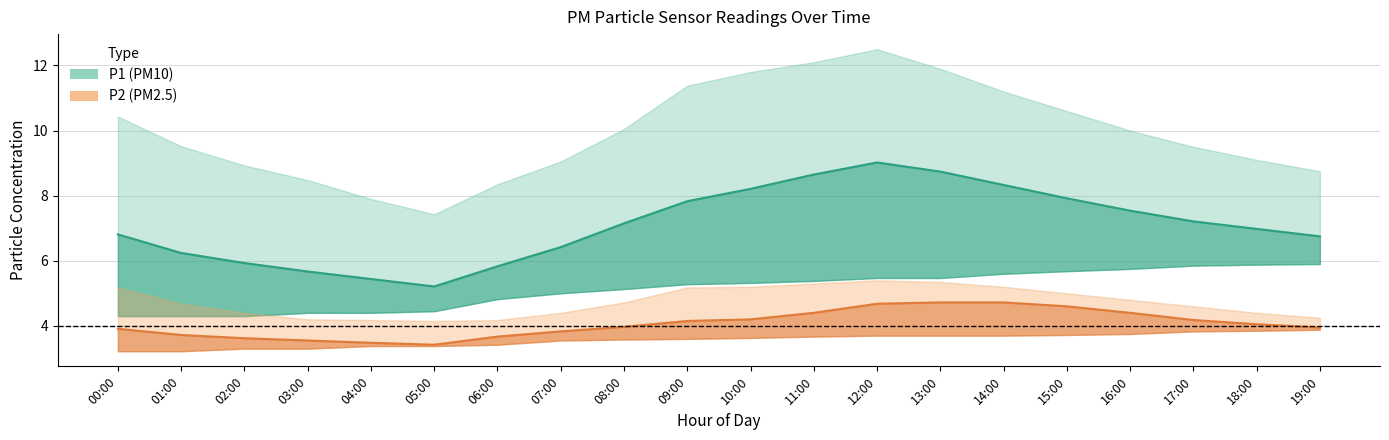

How many lines are shown in the chart?

6